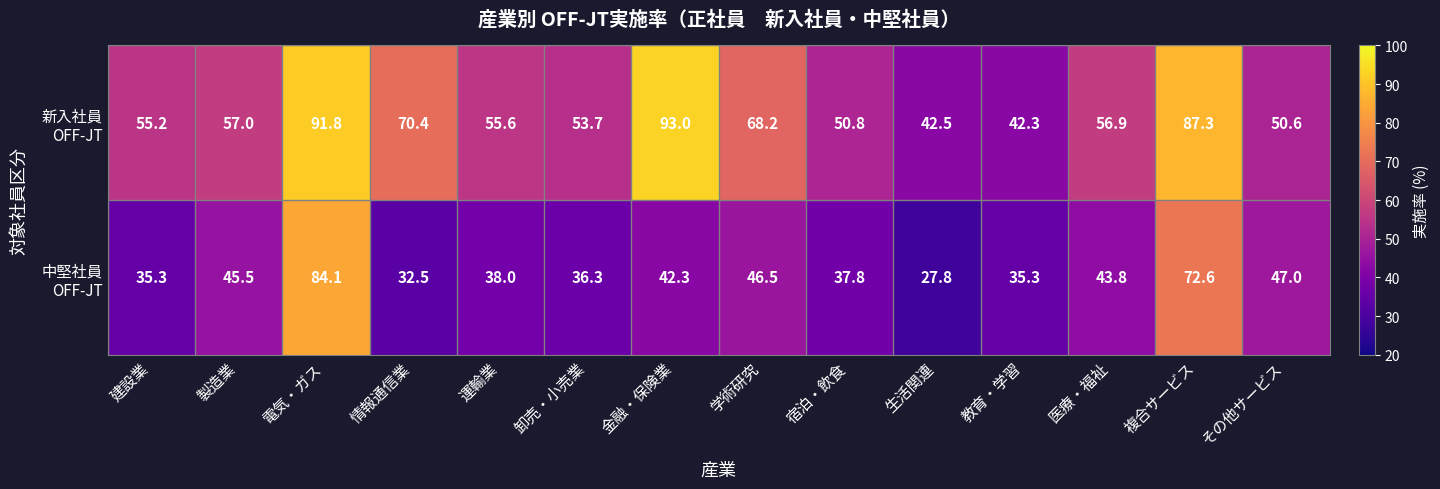

What is the spread (max minus min) of values at 学術研究?

21.7